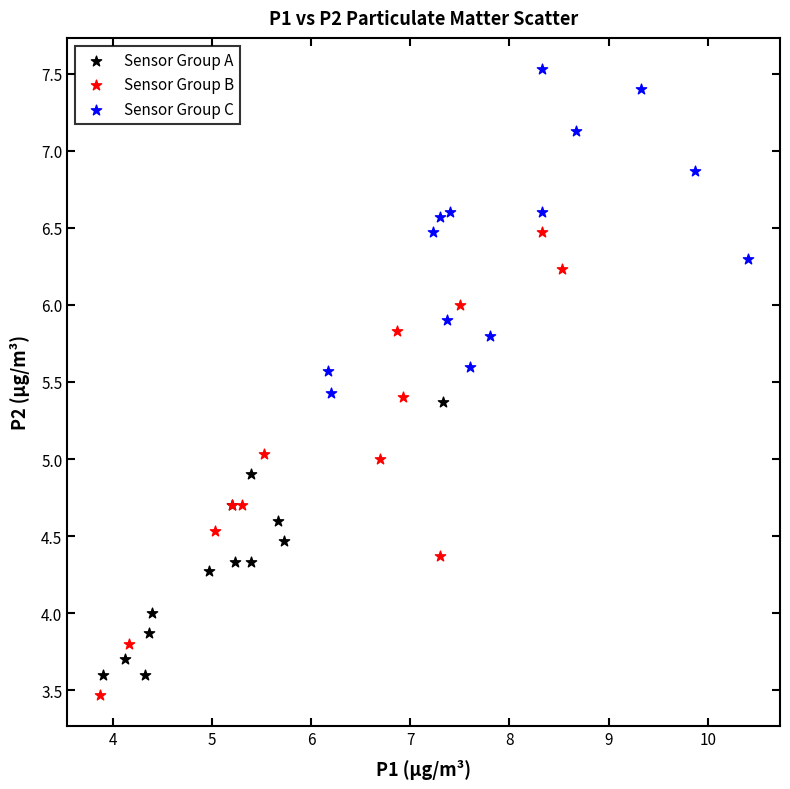

Which series has the largest Y range (max minus min)?

Sensor Group B